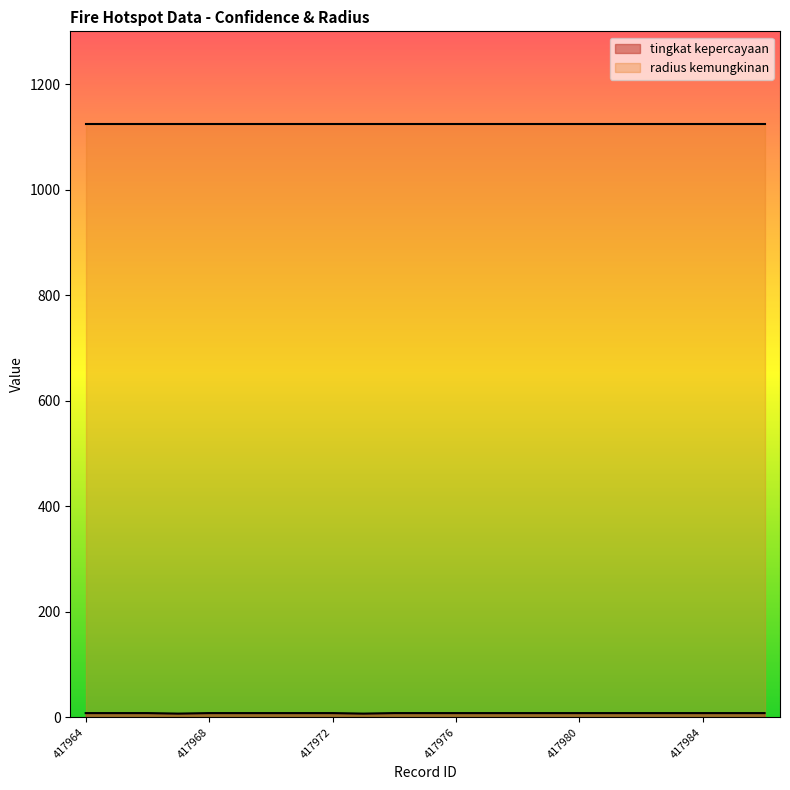

At which category does the data reach its first local valley?

417967